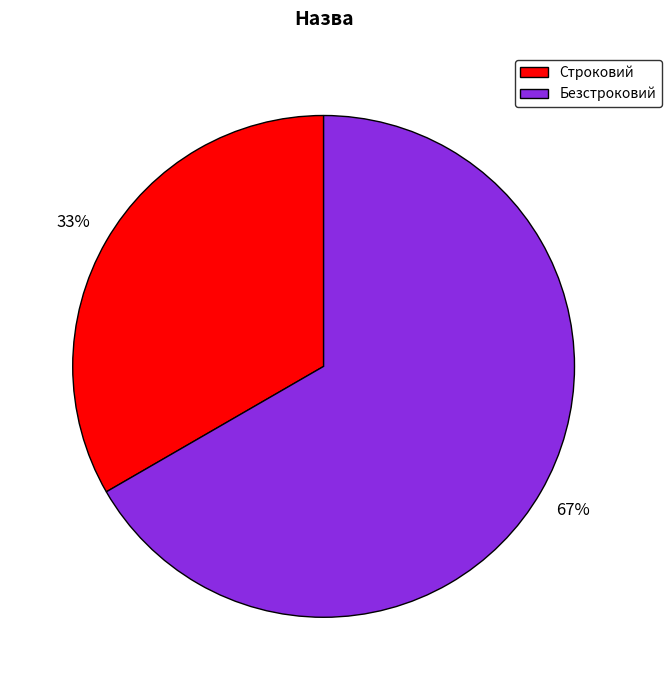

What is the smallest slice in the pie chart?

Строковий